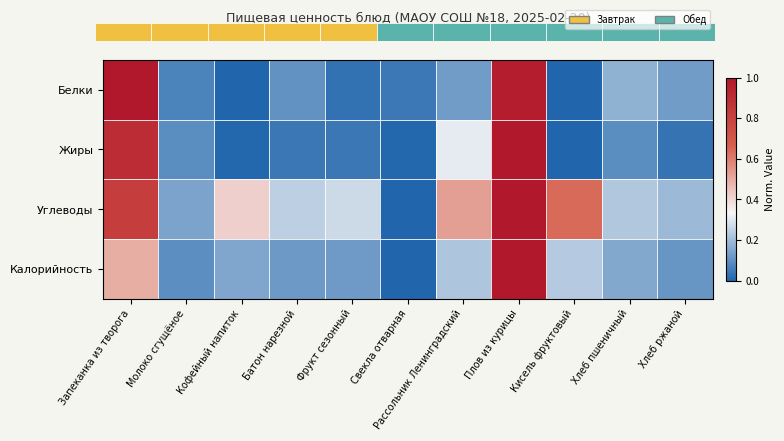

What is the difference between the second highest and second lowest values in the Белки series?

1.0